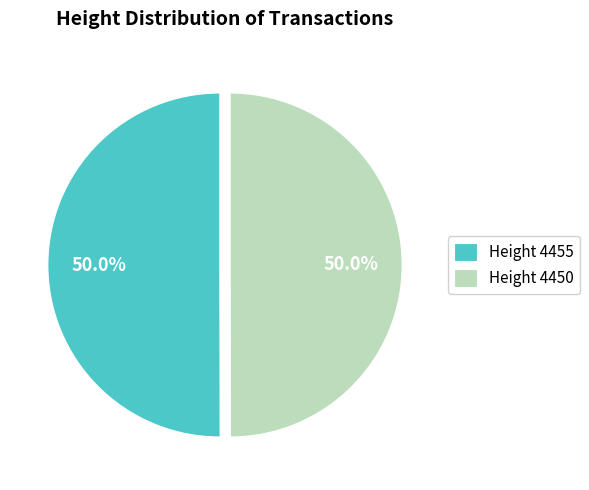

To the nearest percent, what is the average slice percentage?

50%